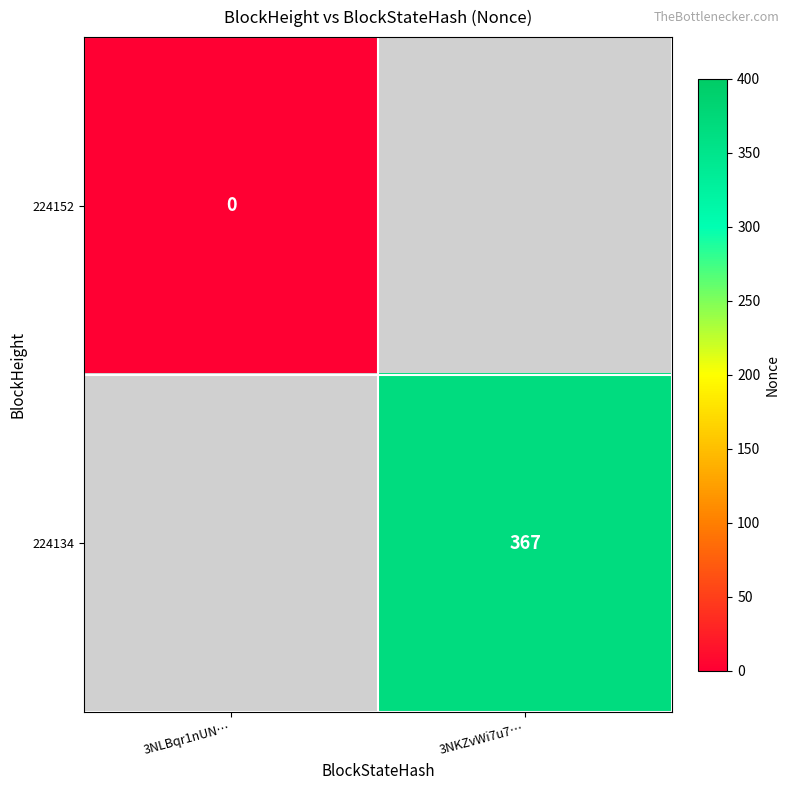

At how many categories does at least one series exceed 302?

1